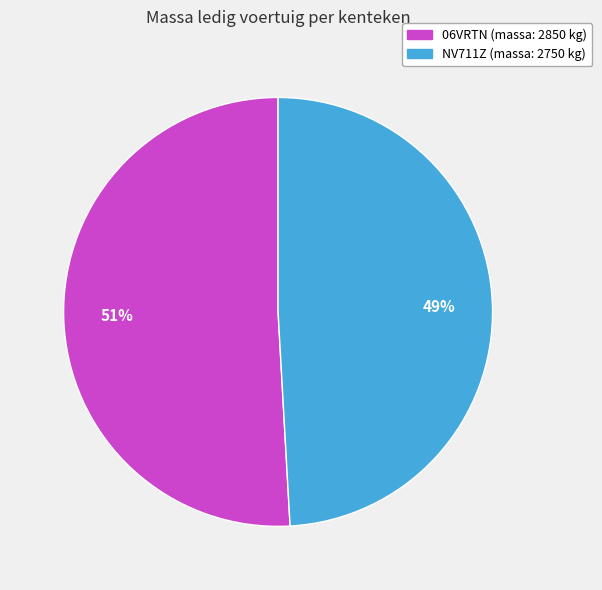

Combined, do 06VRTN and NV711Z account for over 50%?

Yes